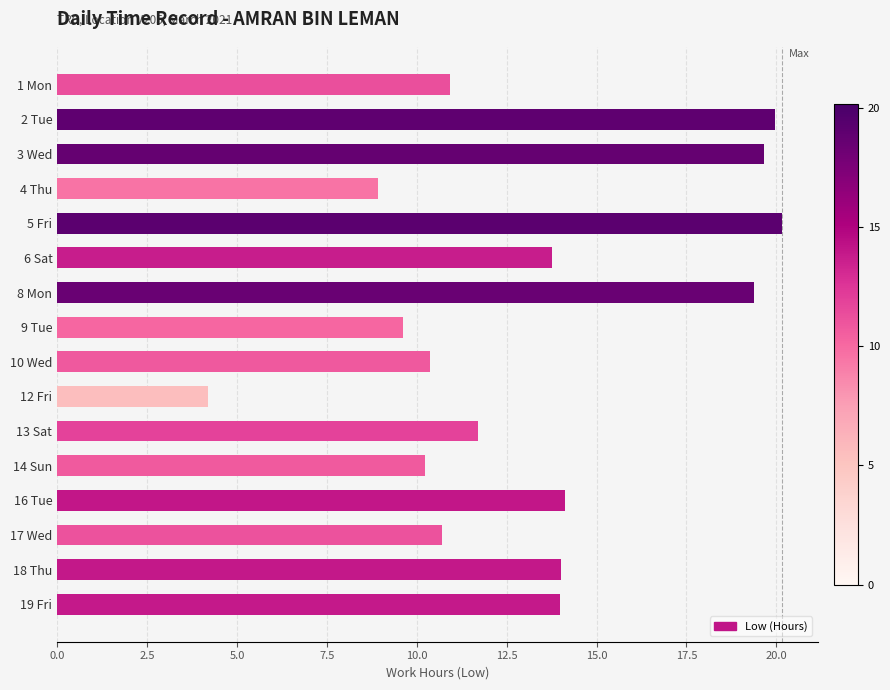

The value at 18 Thu is 20.7. True or false?

False